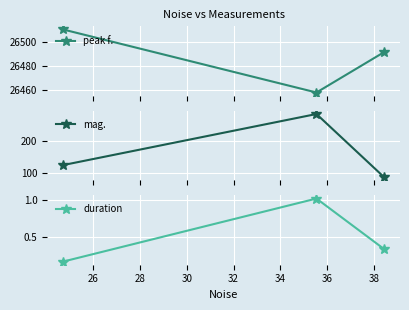

What is the lowest value of the peak f. series?

26458.0